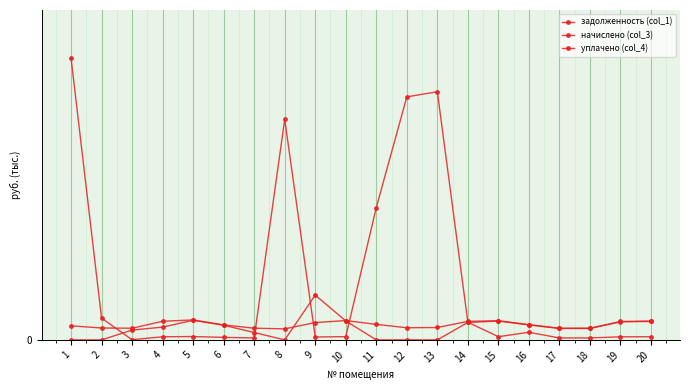

What is the value of the начислено (col_3) point at the 4th from the left?

3.1